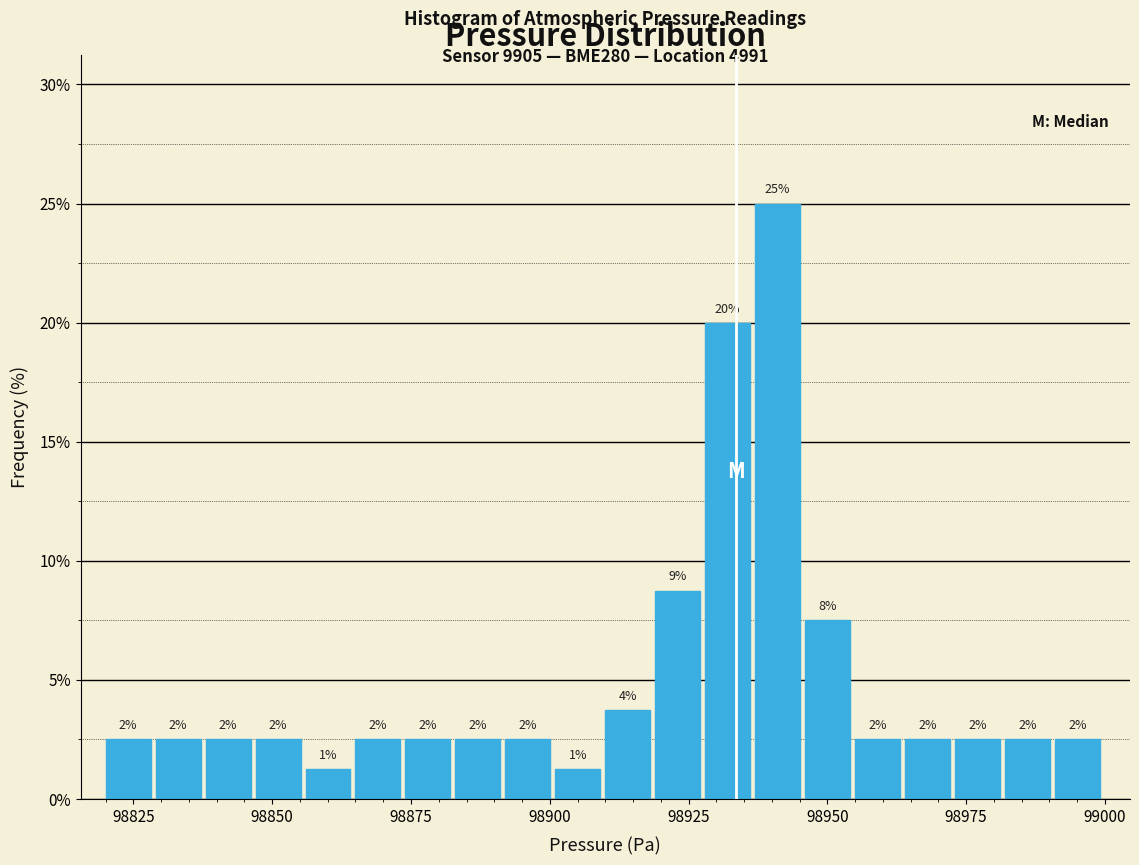

Around what value on the x-axis is the tallest bar? Give the approximate position of its centre, as read against the axis.

98940